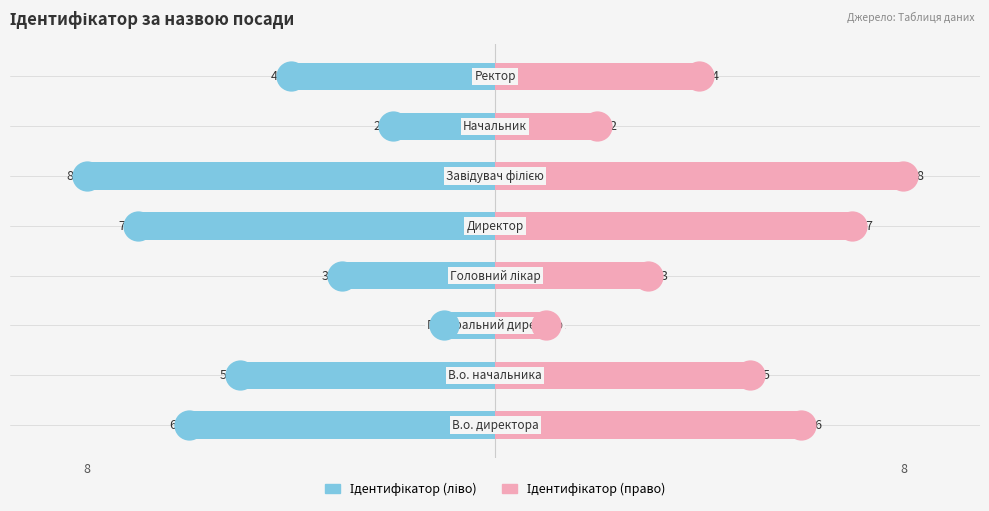

What is the difference between the maximum and second lowest values in the Ідентифікатор (право) series?

6